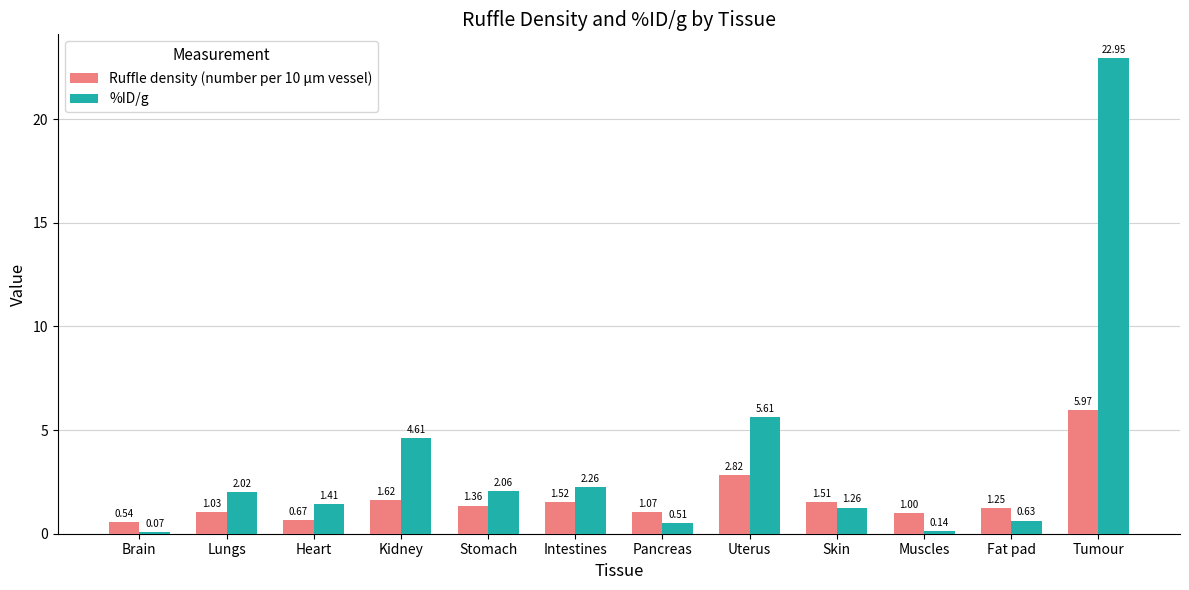

Which series has the largest total across all categories?

%ID/g